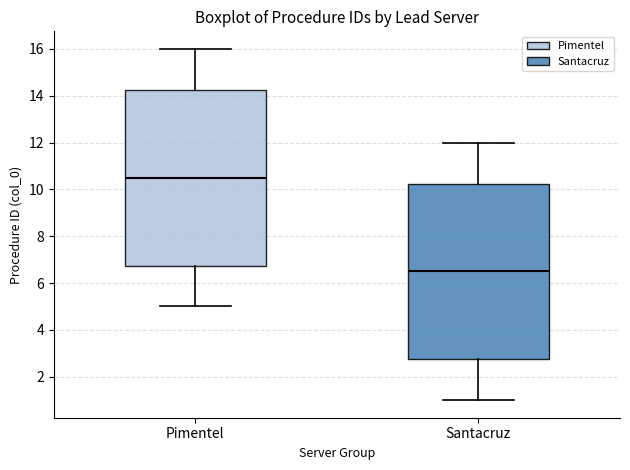

Reading left to right, transcribe this box plot: for each box, give where its median line is, the range the box spans, and where its two whiskers end, as read against the y-axis. The values are not printed on the chart, so give them approximately, as read against the axis.

Pimentel: median 10.6, box 6.8 to 14.2, whiskers 5.0 to 16.0
Santacruz: median 6.6, box 2.8 to 10.2, whiskers 1.0 to 12.0